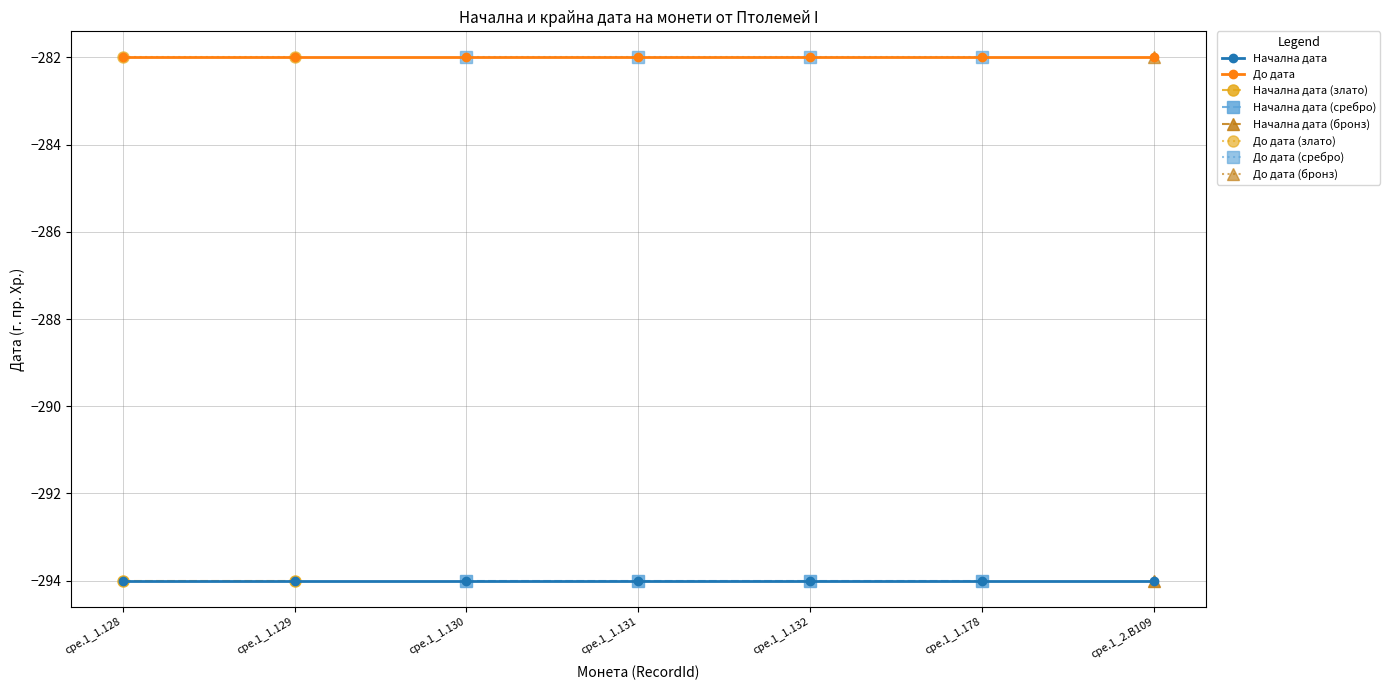

Reading right to left, list all the values displayed in this chart.

Начална дата: cpe.1_2.B109=-294	cpe.1_1.178=-294	cpe.1_1.132=-294	cpe.1_1.131=-294	cpe.1_1.130=-294	cpe.1_1.129=-294	cpe.1_1.128=-294
До дата: cpe.1_2.B109=-282	cpe.1_1.178=-282	cpe.1_1.132=-282	cpe.1_1.131=-282	cpe.1_1.130=-282	cpe.1_1.129=-282	cpe.1_1.128=-282